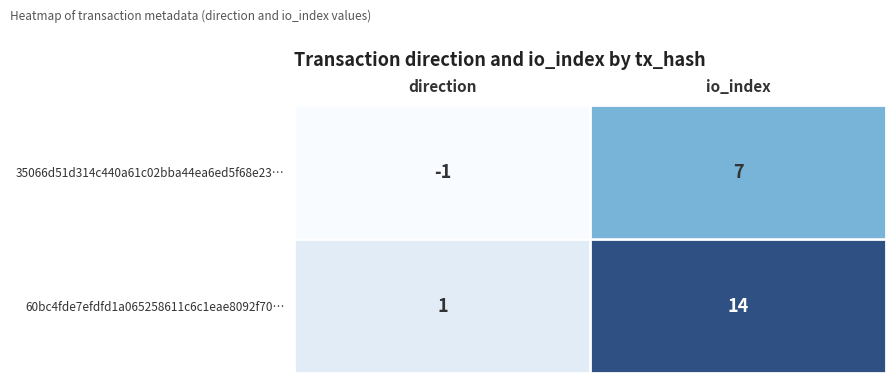

Where is 35066d51d314c440a61c02bba44ea6ed5f68e23… nearest to the value 3?

direction